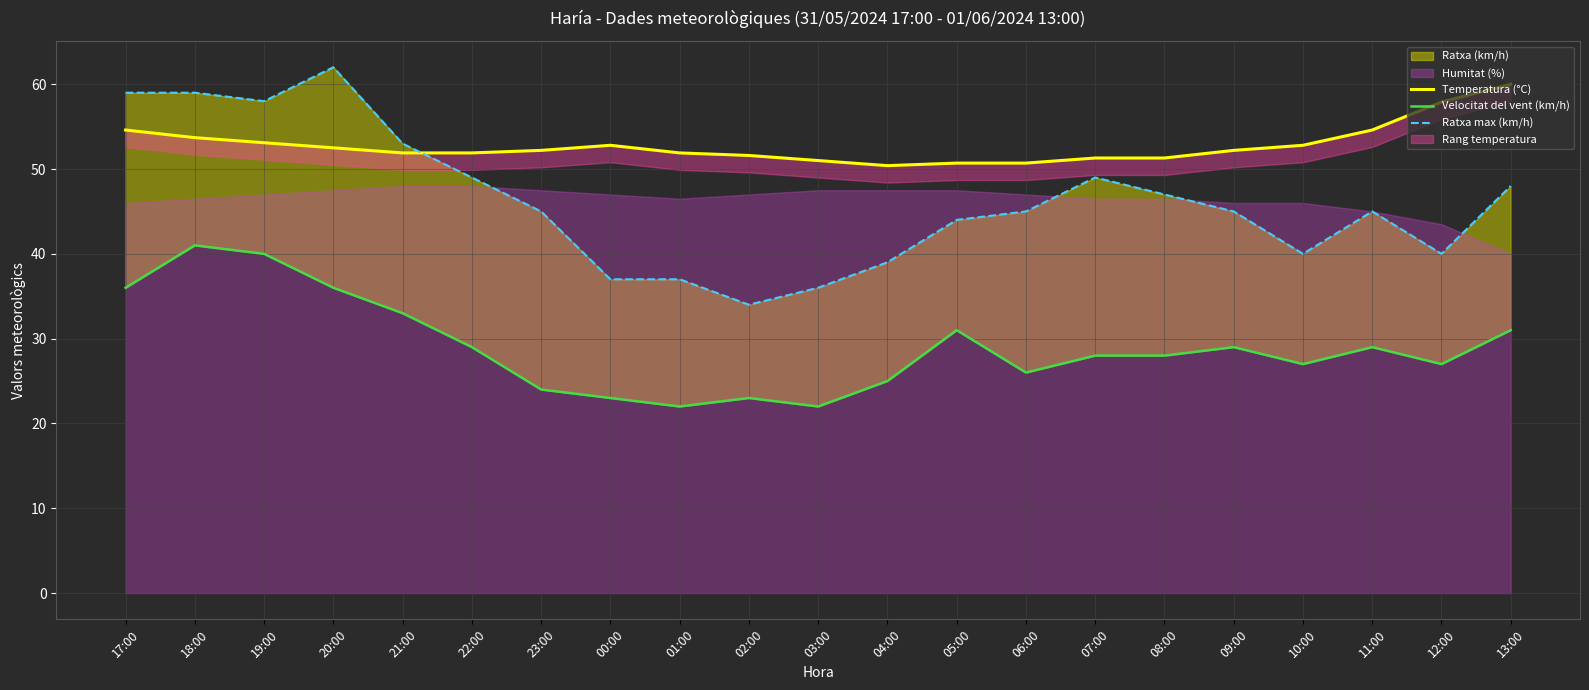

Which has a higher value, 12:00 or 03:00?

12:00